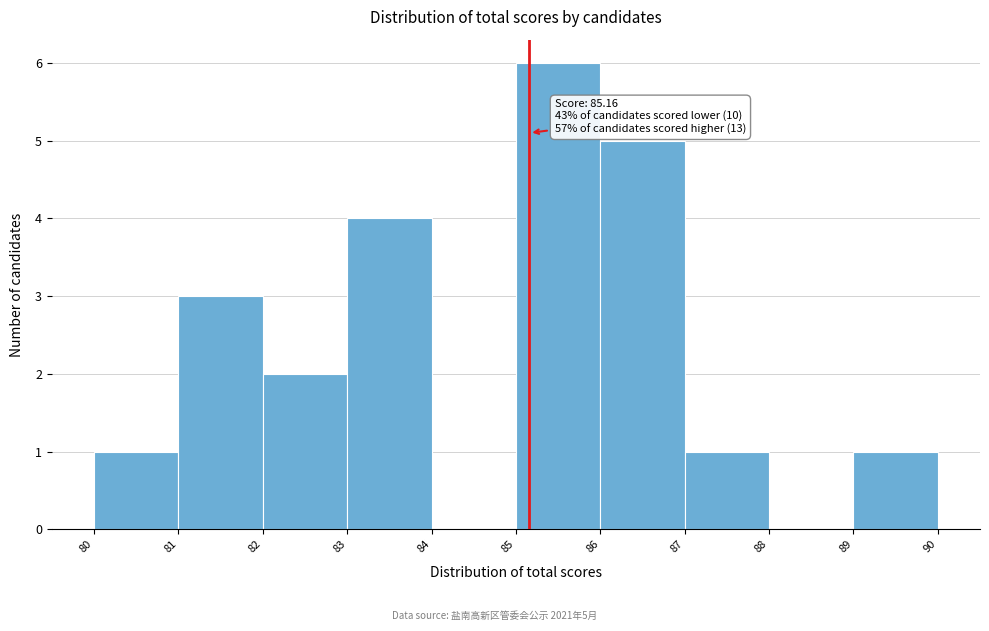

Which range on the x-axis has the tallest bar?

85 to 86